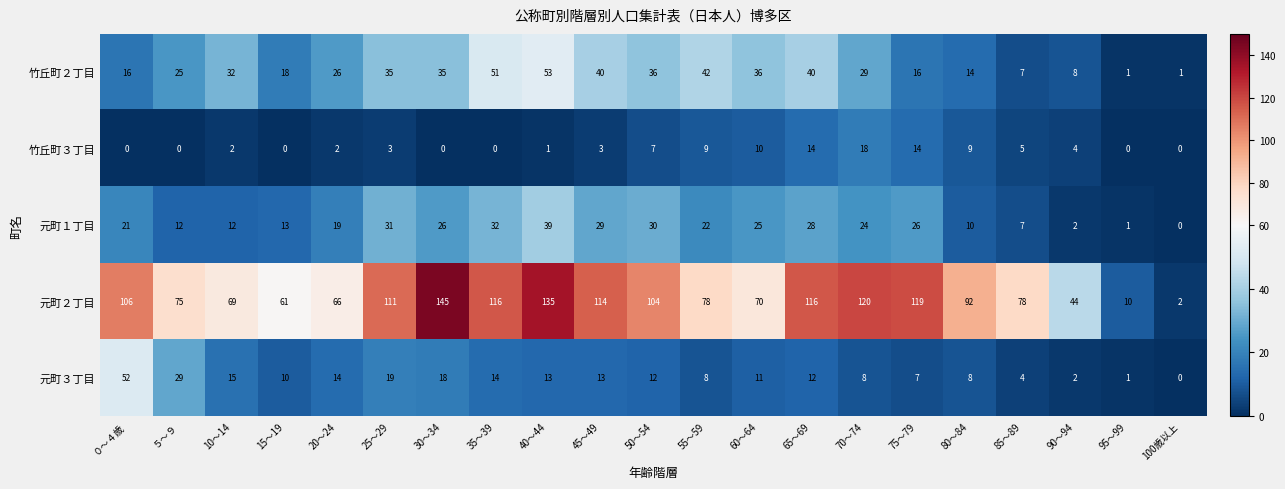

Which series has the widest spread of values?

元町２丁目